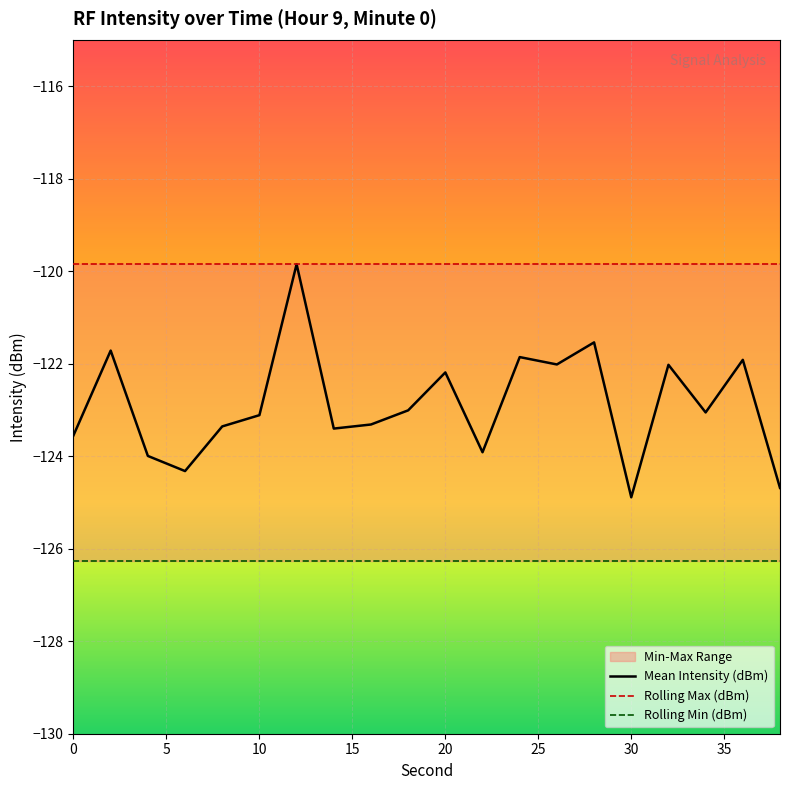

Which series has the largest total across all categories?

Rolling Max (dBm)